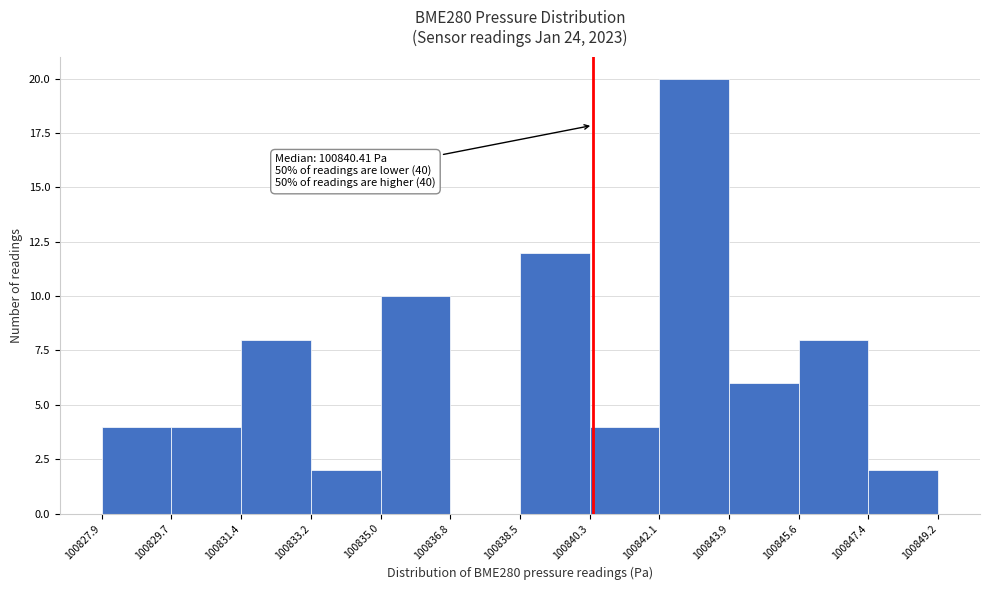

Over which range of the x-axis is the bar tallest?

100842.1 to 100843.9